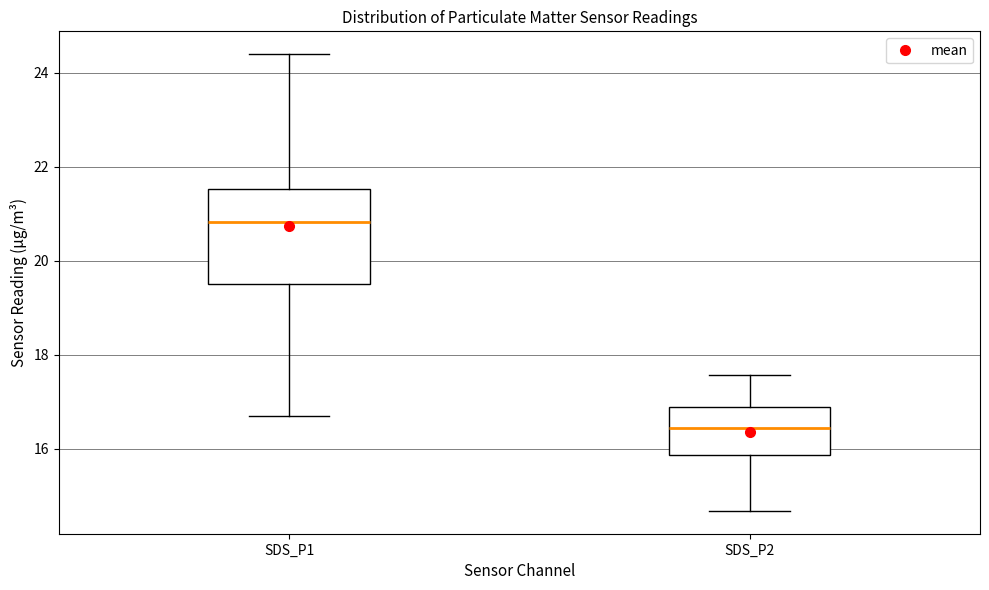

Where is the lower edge of the box for SDS_P1 on the y-axis? The values are not printed on the chart, so give them approximately, as read against the axis.

19.6